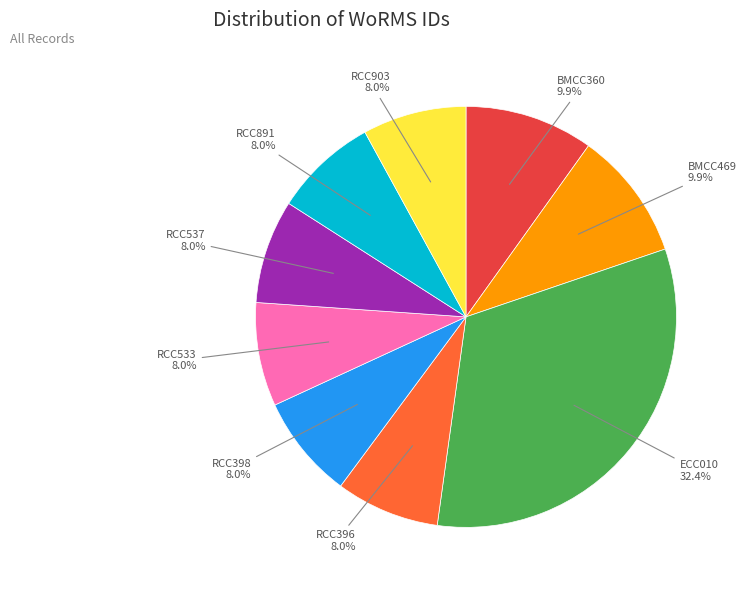

How many slices are in this pie chart?

9